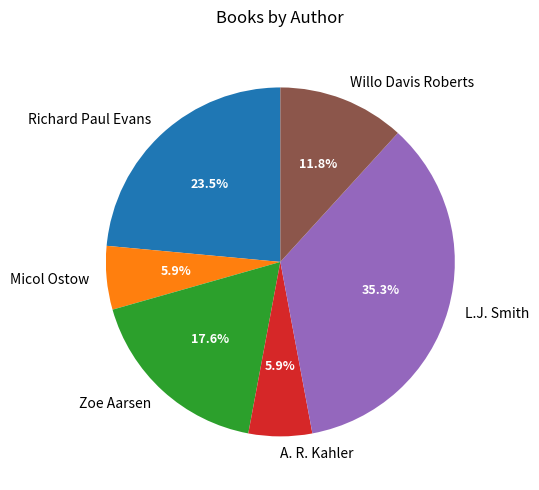

Does any single category account for the majority?

No